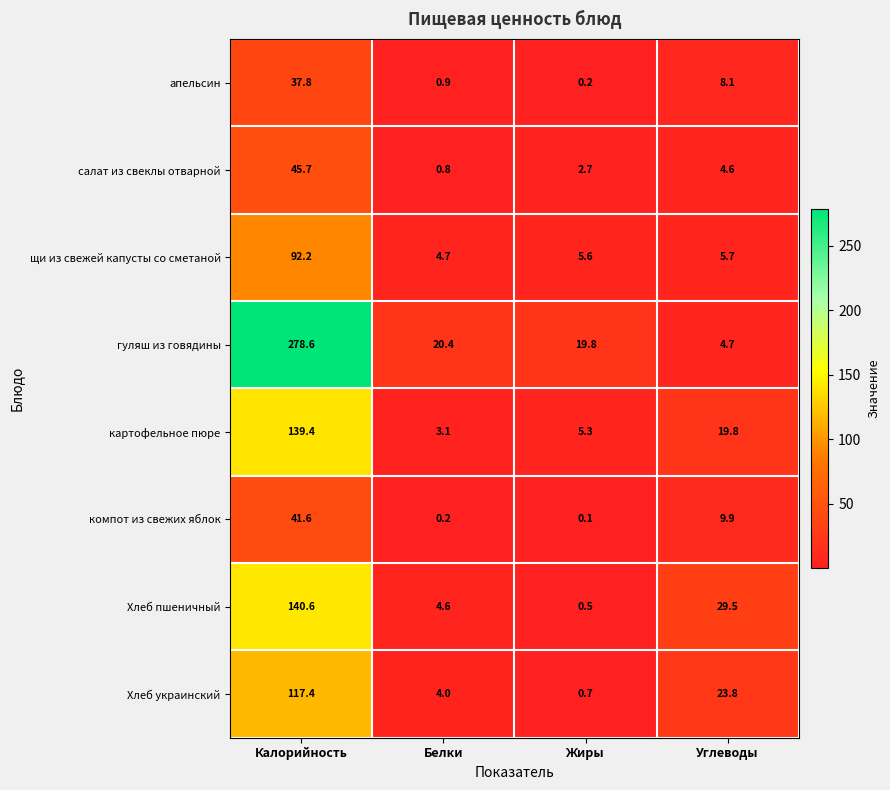

How many data points does each series have?

4